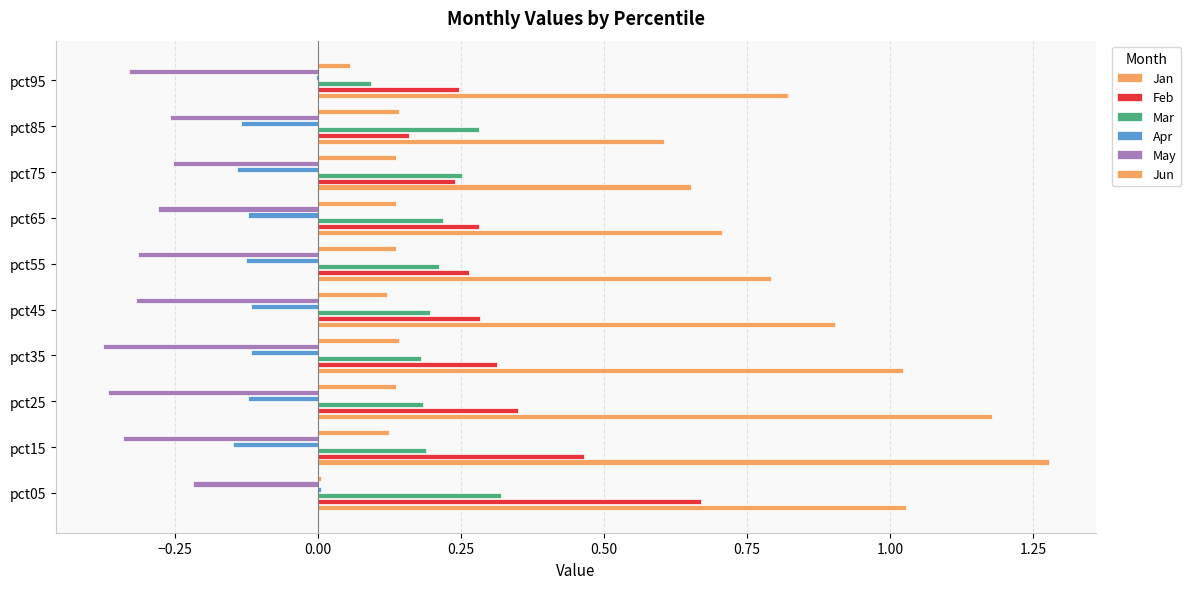

What is the value of the Mar bar at the 1st from the left?

0.3